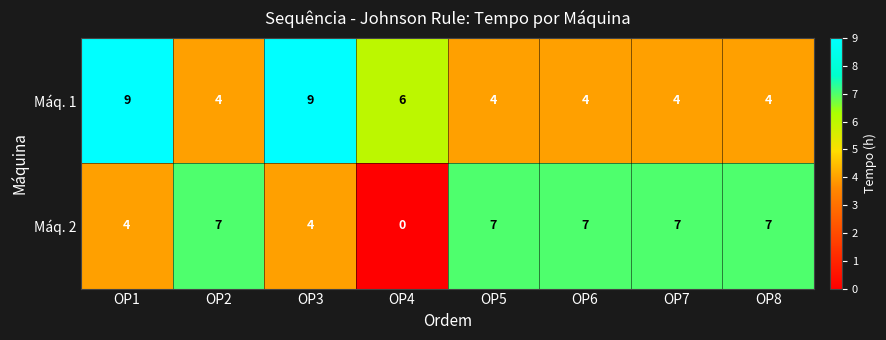

What is the approximate value of Máq. 1 at OP6?

4